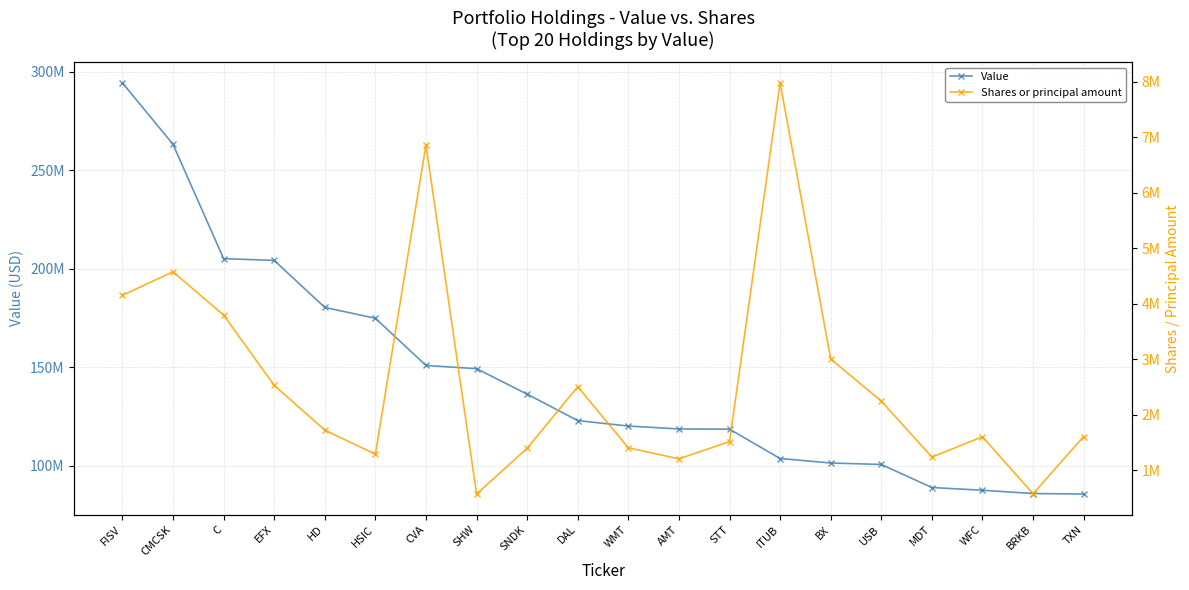

Reading left to right, extract all data points from this chart.

Value: 294363000	263193000	205172000	204280000	180427000	174916000	150970000	149345000	136418000	123012000	120240000	118761000	118653000	103768000	101490000	100735000	89050000	87654000	86001000	85749000
Shares or principal amount: 4147704	4572096	3791750	2526031	1718846	1284733	6859167	567767	1392300	2500750	1400090	1201429	1511500	7976000	3000000	2241050	1233375	1598937	572766	1603843